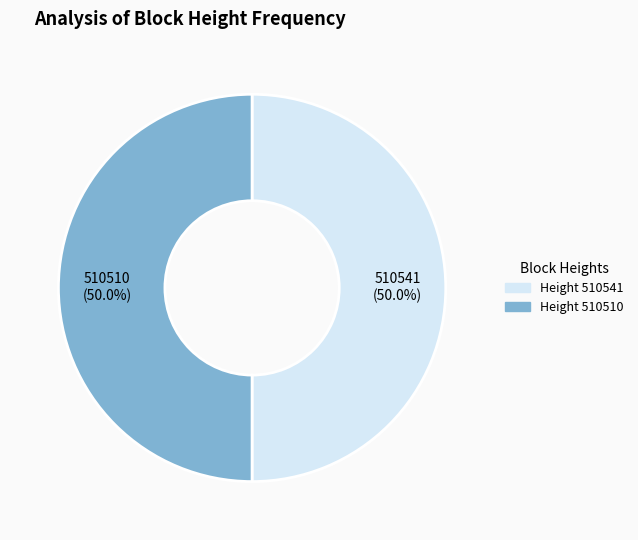

What percentage is the 510510 slice, to the nearest percent?

50%